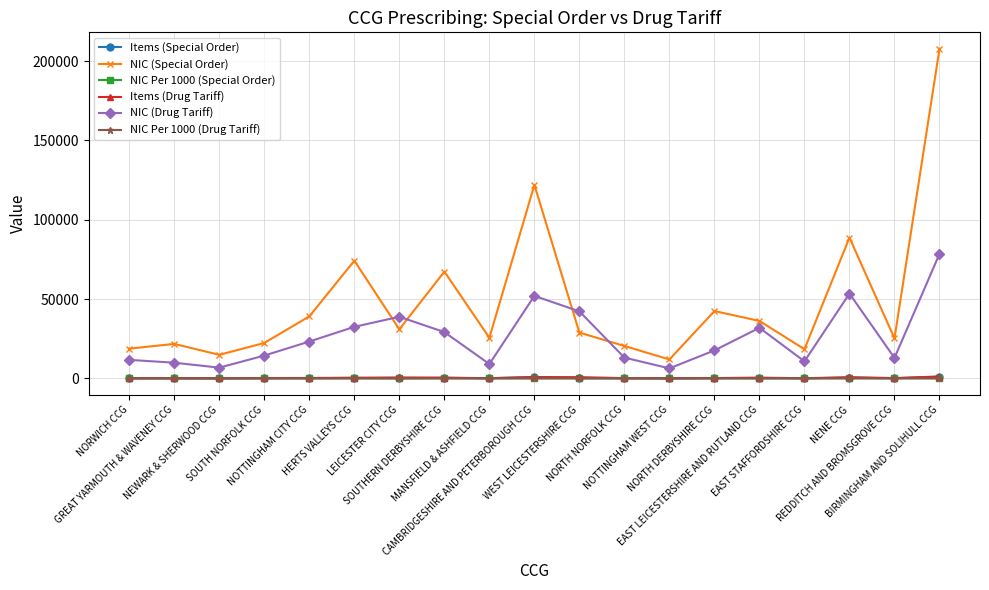

Which series has the largest range (max minus min)?

NIC (Special Order)